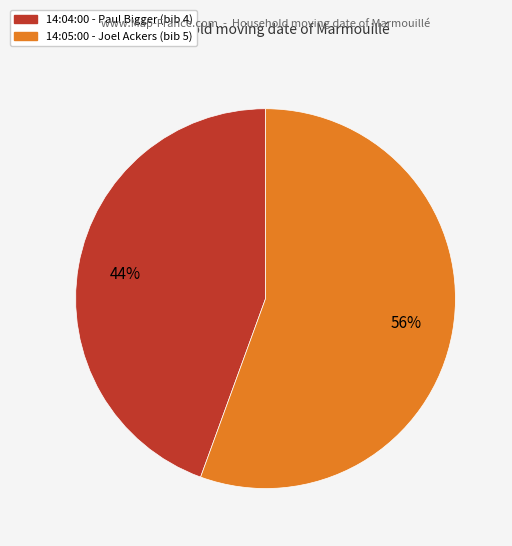

Is 14:05:00 the majority of the pie?

Yes